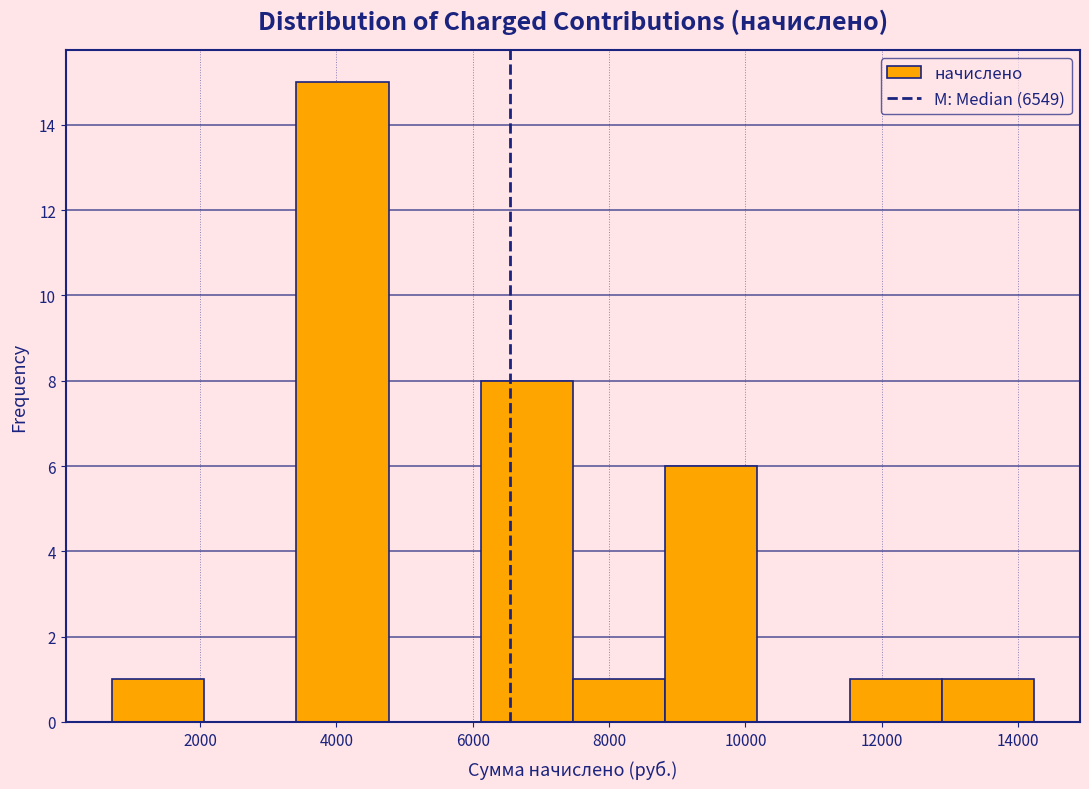

Reading left to right, list every bar in this chart as the range it spans on the x-axis followed by its height. Neither the bar edges nor the heights are printed on the chart, so give them approximately, as read against the axes.

800 to 2000: 1
2000 to 3400: 0
3400 to 4800: 15
4800 to 6200: 0
6200 to 7400: 8
7400 to 8800: 1
8800 to 10200: 6
10200 to 11600: 0
11600 to 12800: 1
12800 to 14200: 1